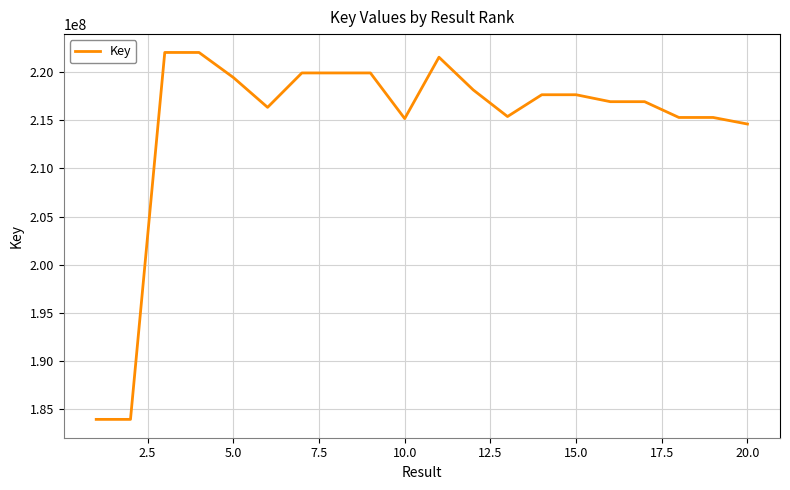

What is the difference between the maximum and minimum values?

38147666